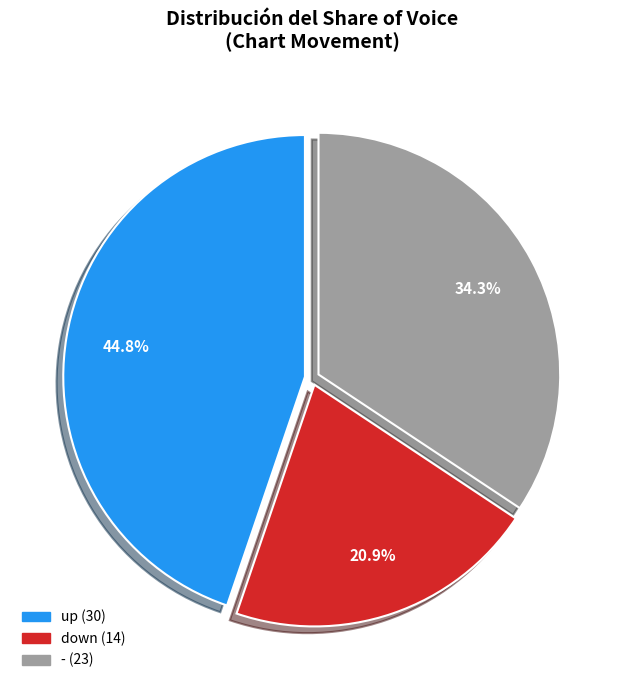

How many slices are in this pie chart?

3